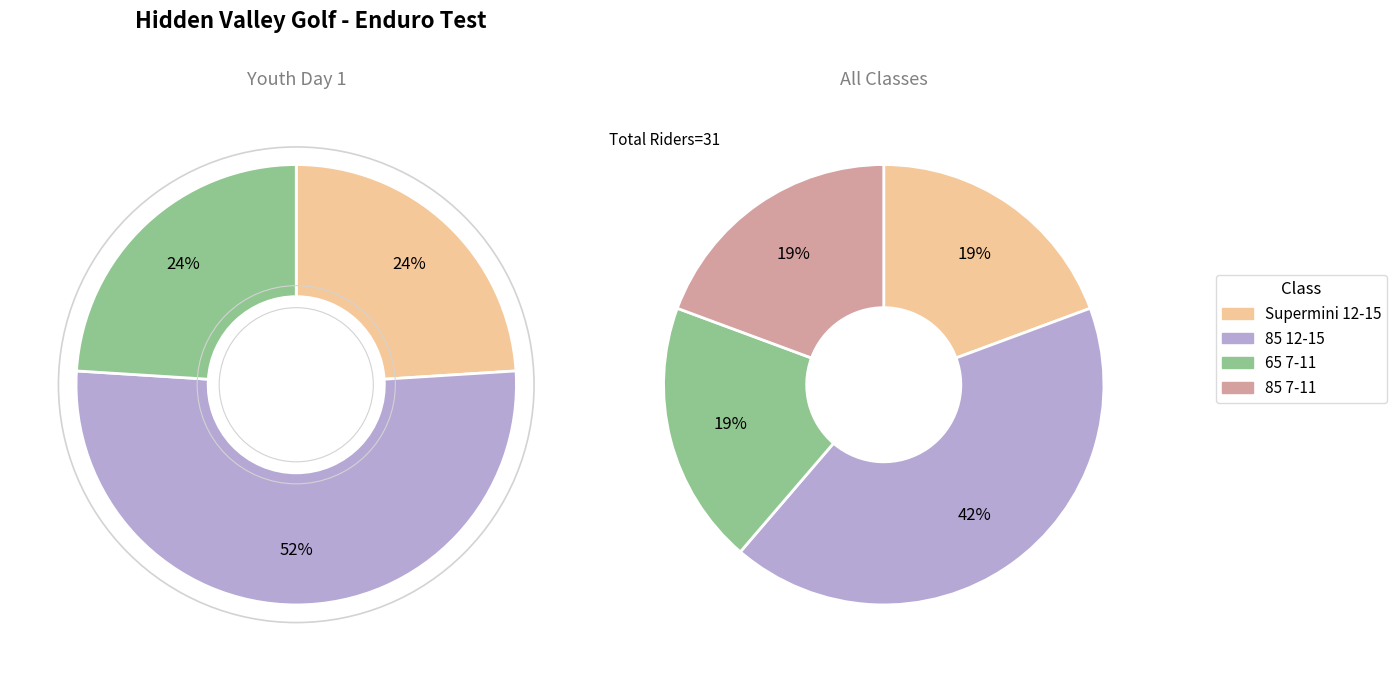

Is 85 7-11 the majority of the pie?

No